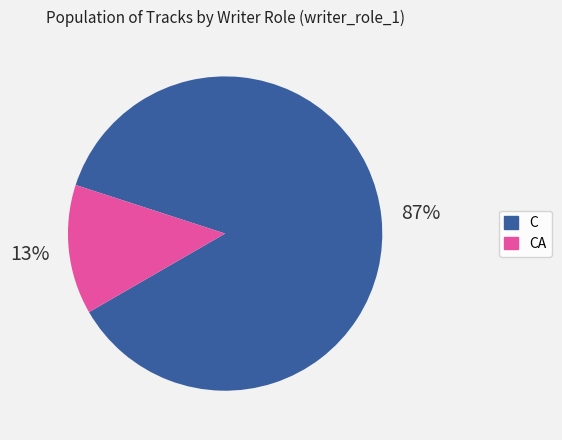

What percentage is the C slice, to the nearest percent?

87%